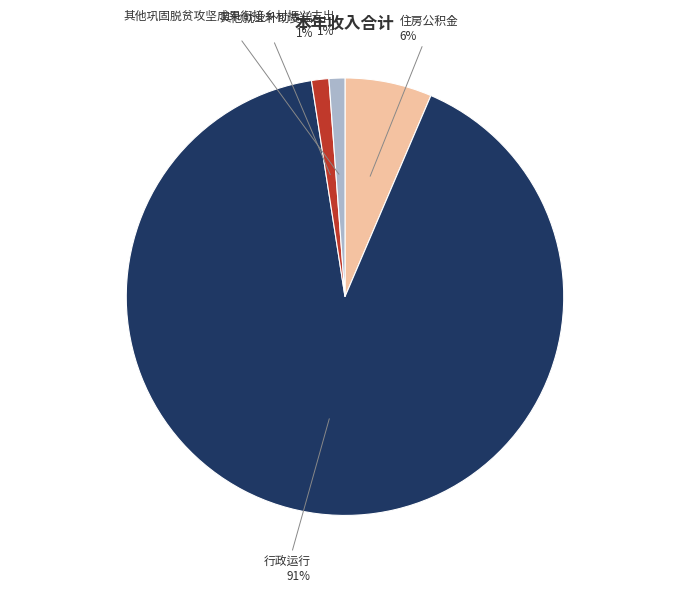

What percentage is the 其他巩固脱贫攻坚成果衔接乡村振兴支出 slice, to the nearest percent?

1%